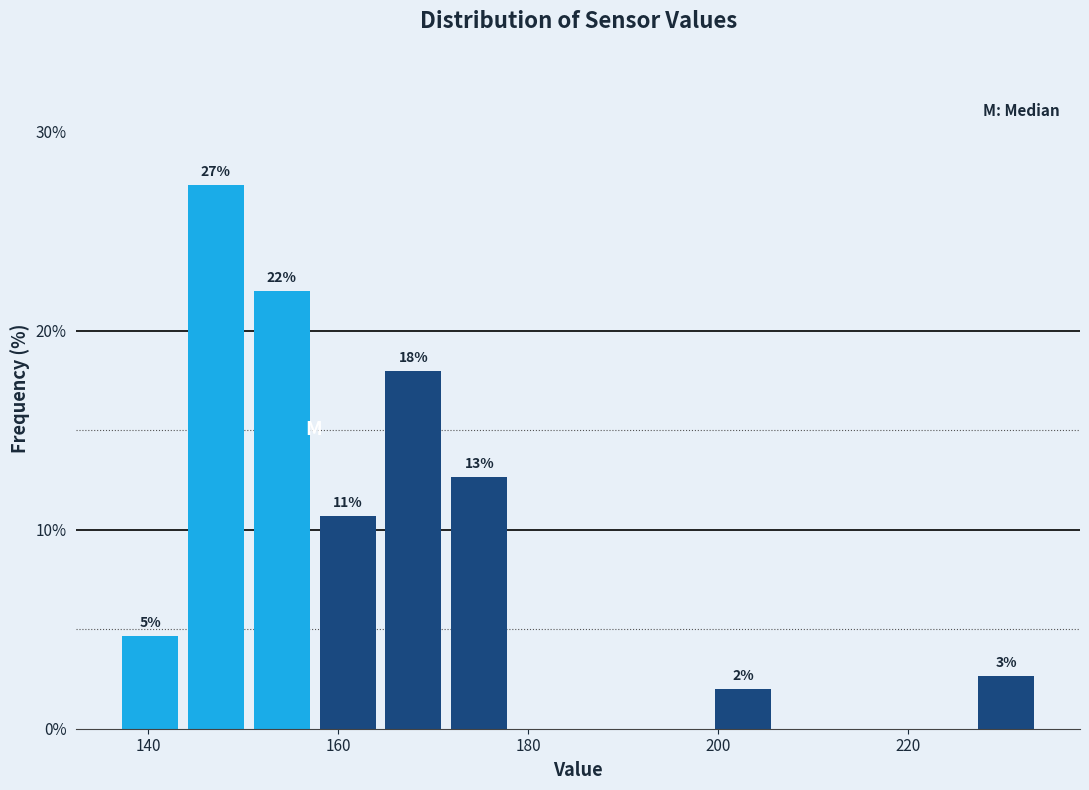

Around what value on the x-axis is the tallest bar? Give the approximate position of its centre, as read against the axis.

148